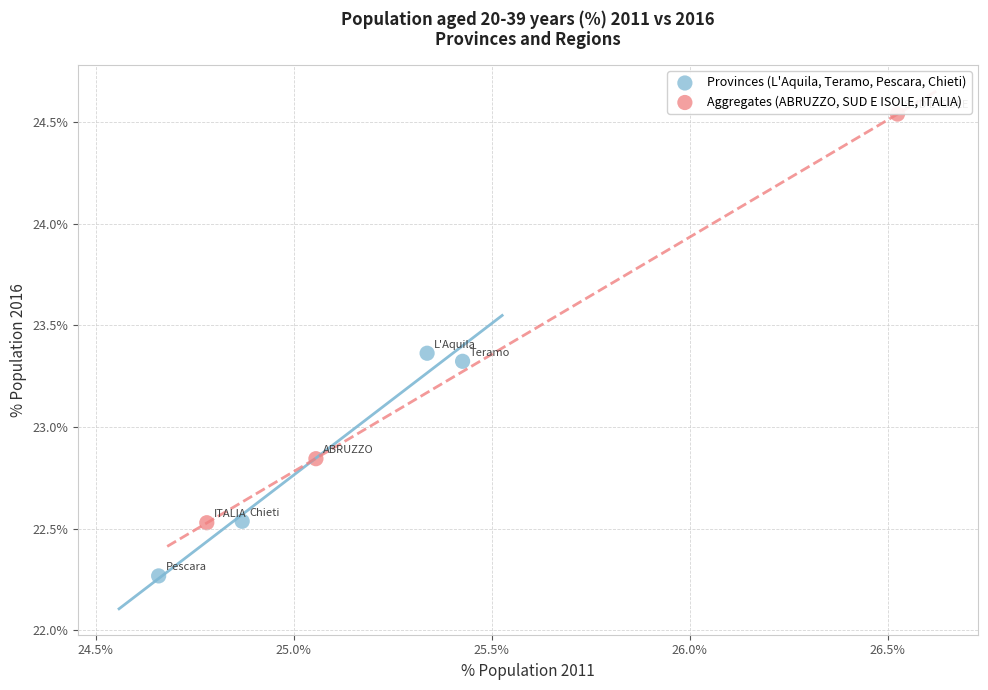

Which series reaches the maximum Y coordinate?

Aggregates (ABRUZZO, SUD E ISOLE, ITALIA)